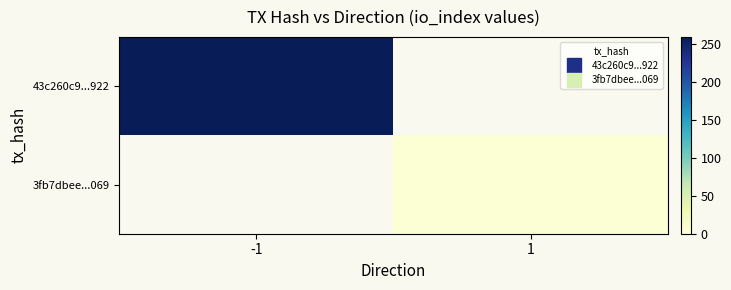

Rank the series at -1 from lowest to highest value.

43c260c9...922, 3fb7dbee...069